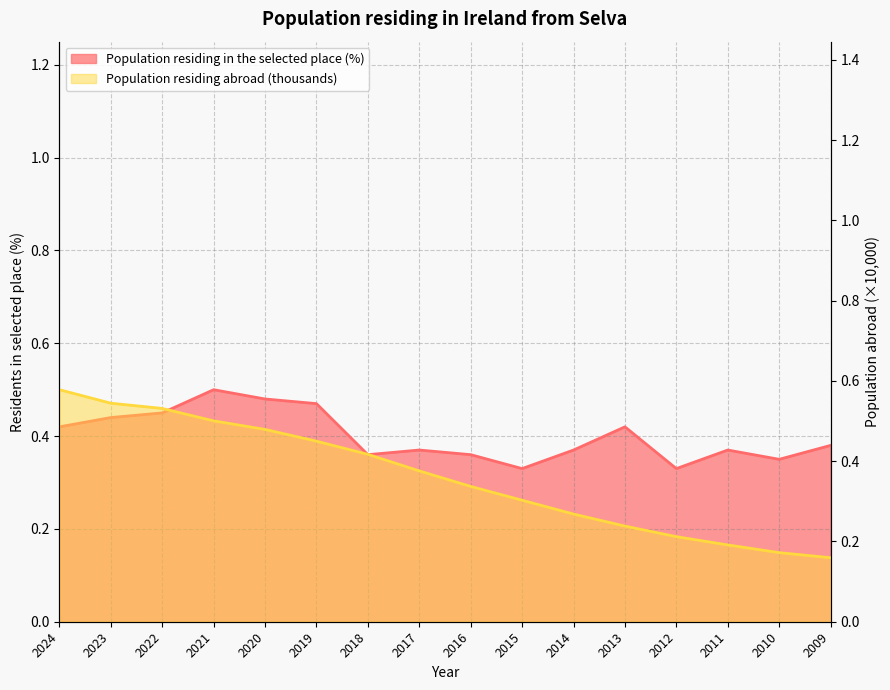

Reading left to right, transcribe all the data shown in this chart.

Population residing in the selected place (%): 2024=0.4	2023=0.4	2022=0.5	2021=0.5	2020=0.5	2019=0.5	2018=0.4	2017=0.4	2016=0.4	2015=0.3	2014=0.4	2013=0.4	2012=0.3	2011=0.4	2010=0.3	2009=0.4
Population residing abroad (thousands): 2024=0.6	2023=0.5	2022=0.5	2021=0.5	2020=0.5	2019=0.4	2018=0.4	2017=0.4	2016=0.3	2015=0.3	2014=0.3	2013=0.2	2012=0.2	2011=0.2	2010=0.2	2009=0.2